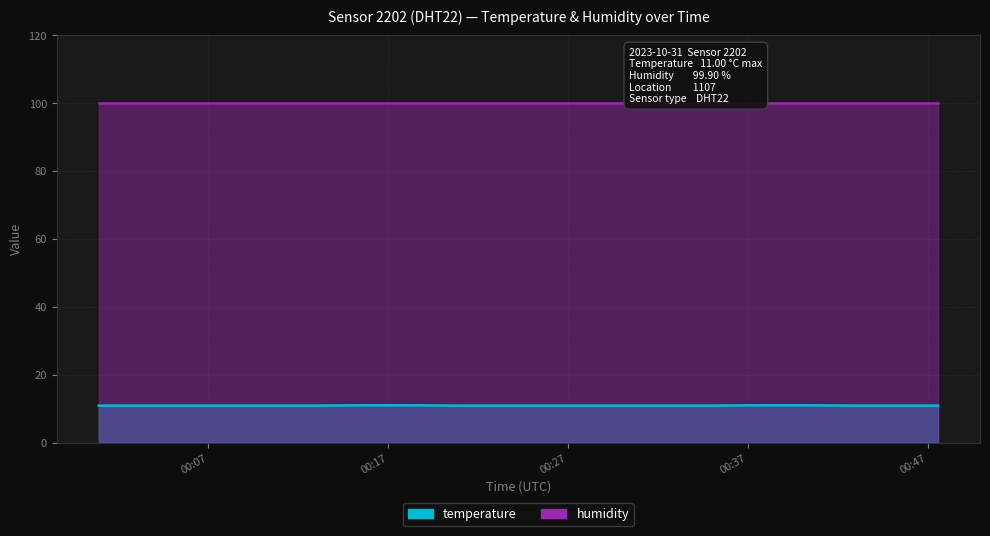

Which label corresponds to the largest value in the chart?

2023-10-31T00:15:38